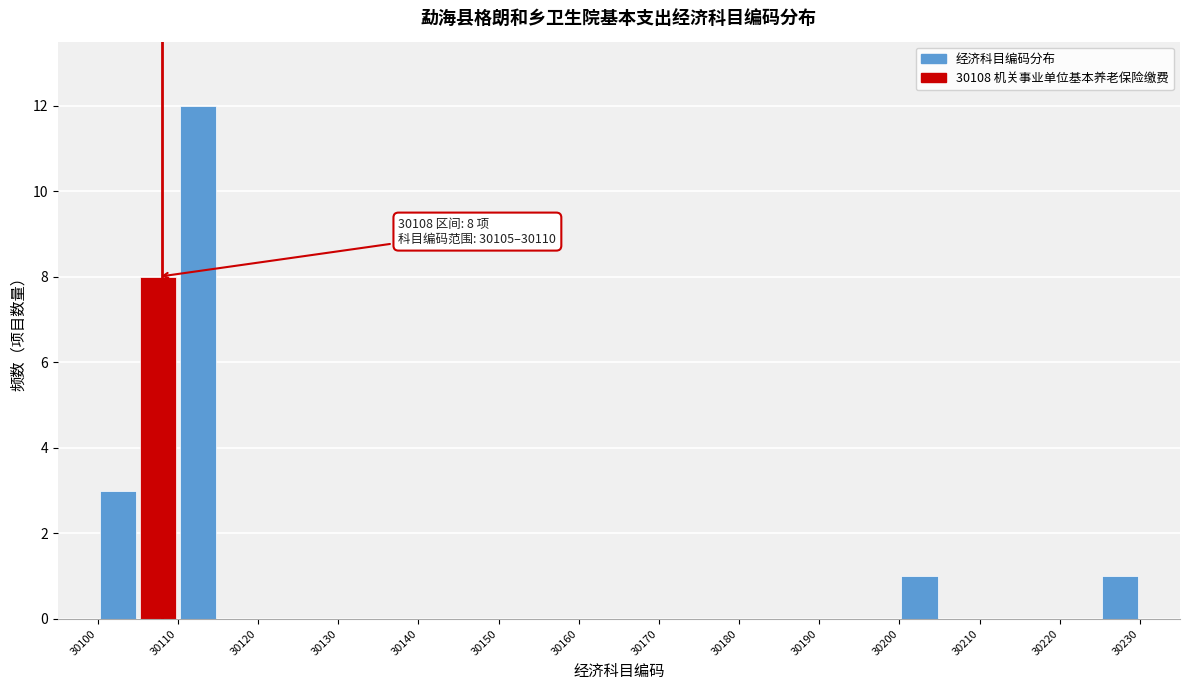

Which range on the x-axis has the tallest bar?

30110 to 30115